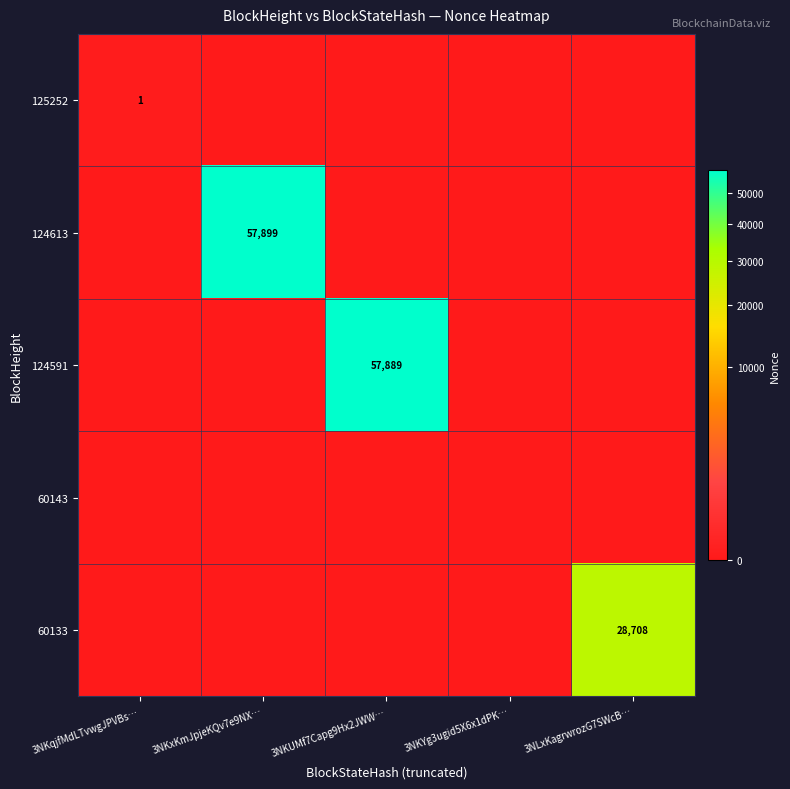

What is the difference between the highest and lowest values at 3NKqjfMdLTvwgJPVBs…?

1